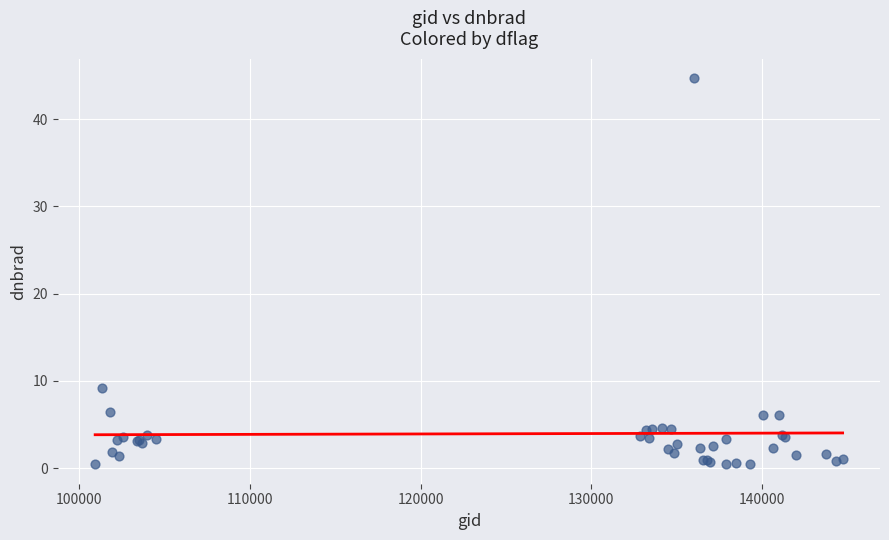

What Y value in the scatter plot is closest to 22?

9.1